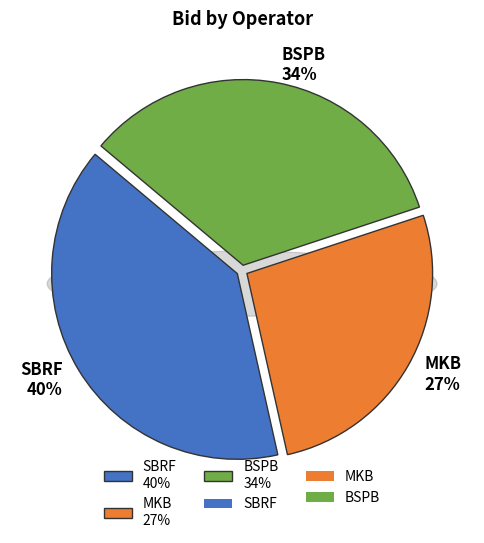

True or false: BSPB accounts for 47% of the total.

False